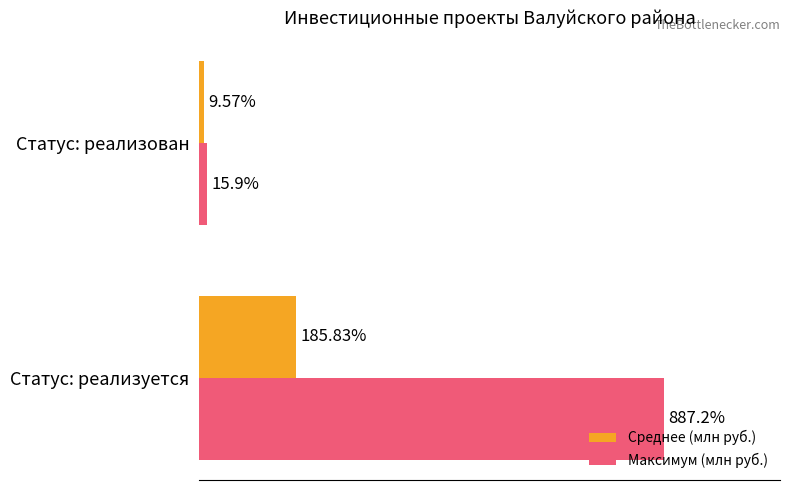

Which series changed the most between Статус: реализуется and Статус: реализован?

Максимум (млн руб.)